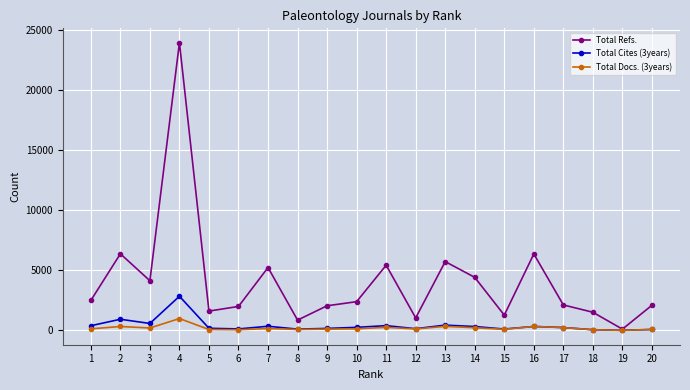

True or false: Total Refs. has more than 0 interior local peaks.

True